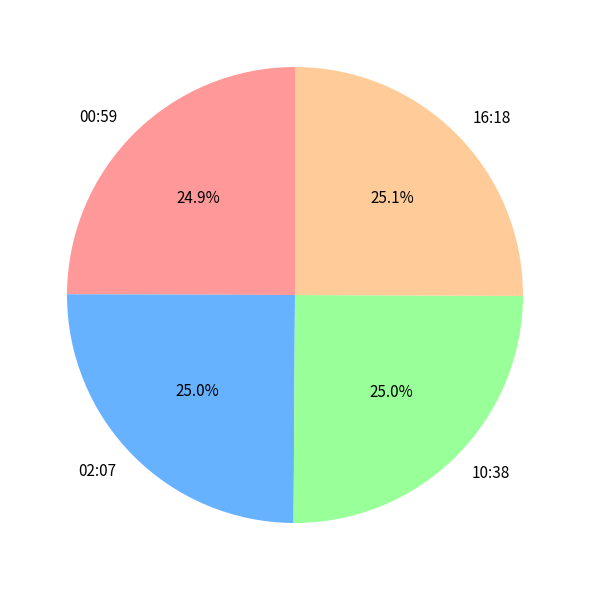

What is the ratio of the value at 02:07 to the value at 16:18?

1.0